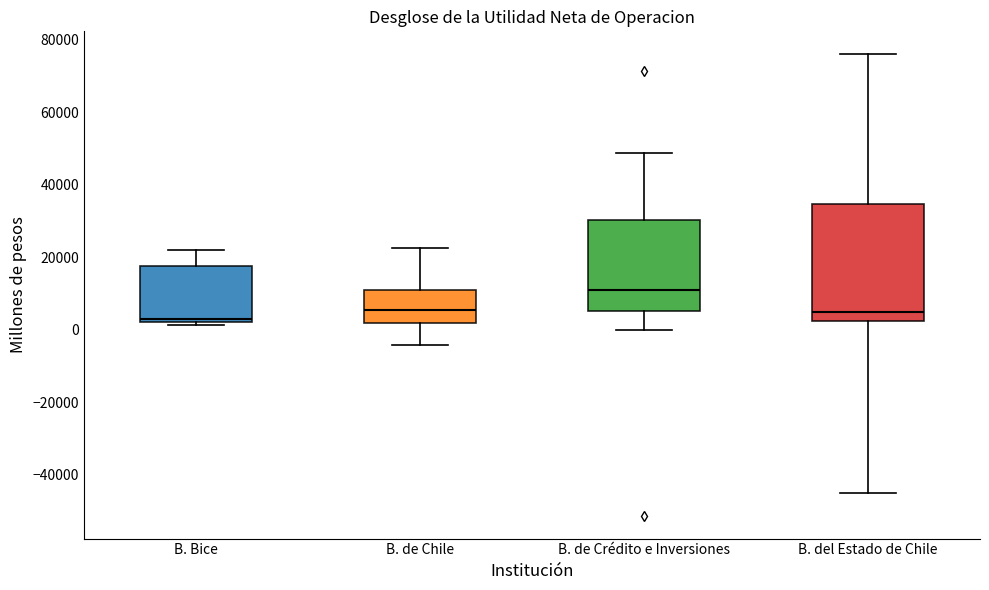

Which box's median line is the highest?

B. de Crédito e Inversiones